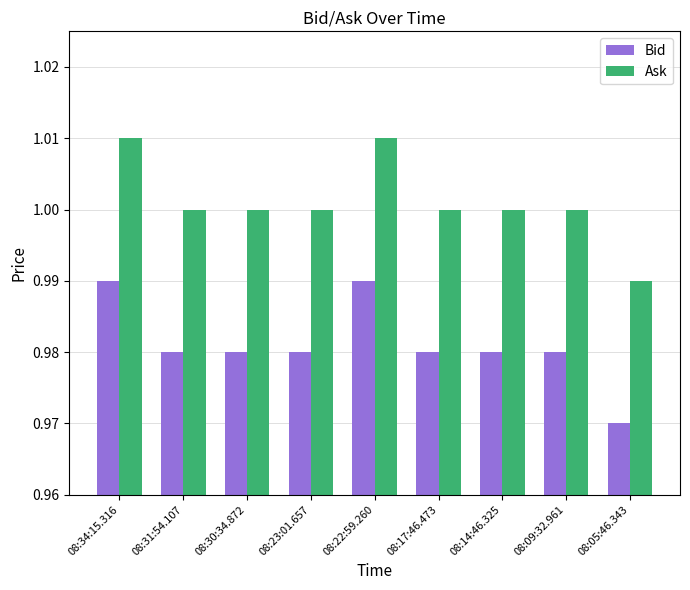

How many series are shown in this chart?

2